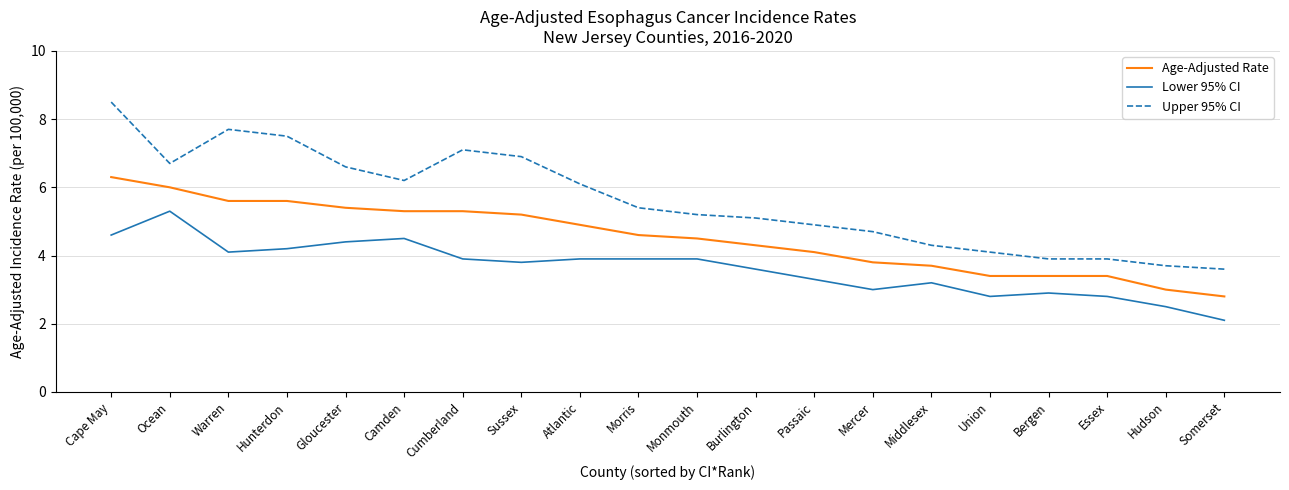

List the series in order of their peak value, lowest first.

Lower 95% CI, Age-Adjusted Rate, Upper 95% CI